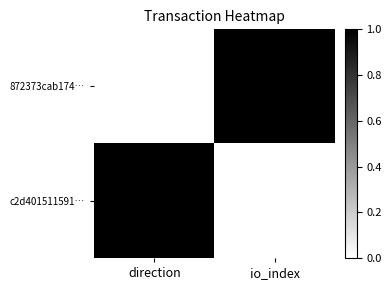

What is the difference between the highest and lowest values at io_index?

1